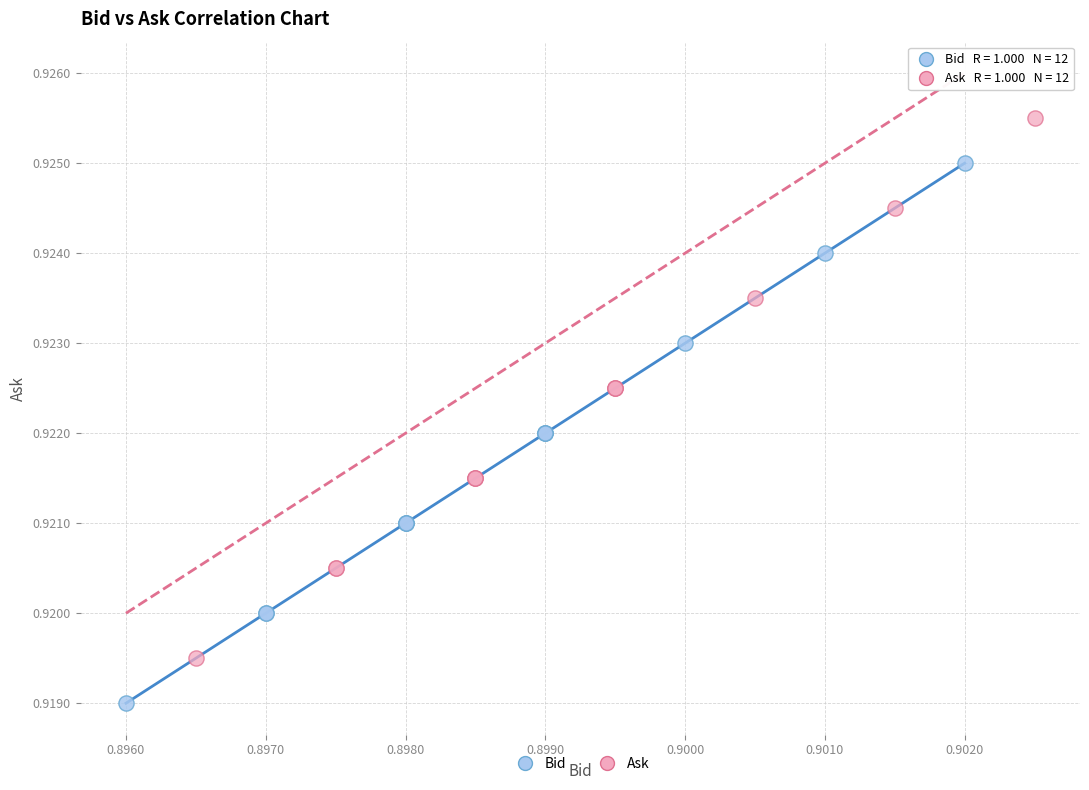

Which series reaches the maximum Y coordinate?

Ask